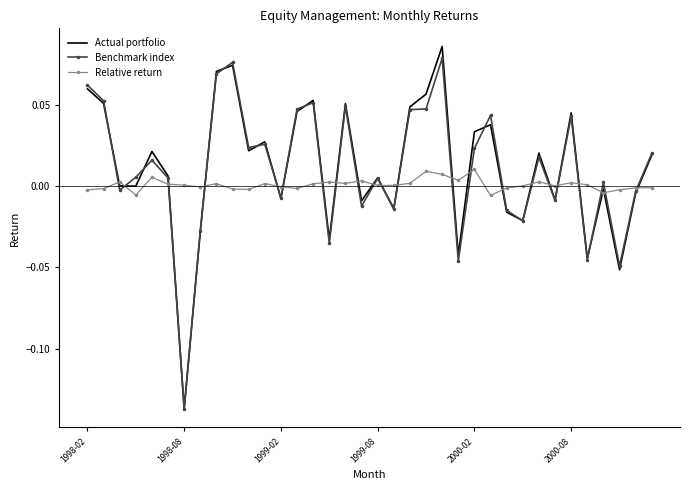

The value of Relative return at 1999-08 is 0.0. True or false?

True